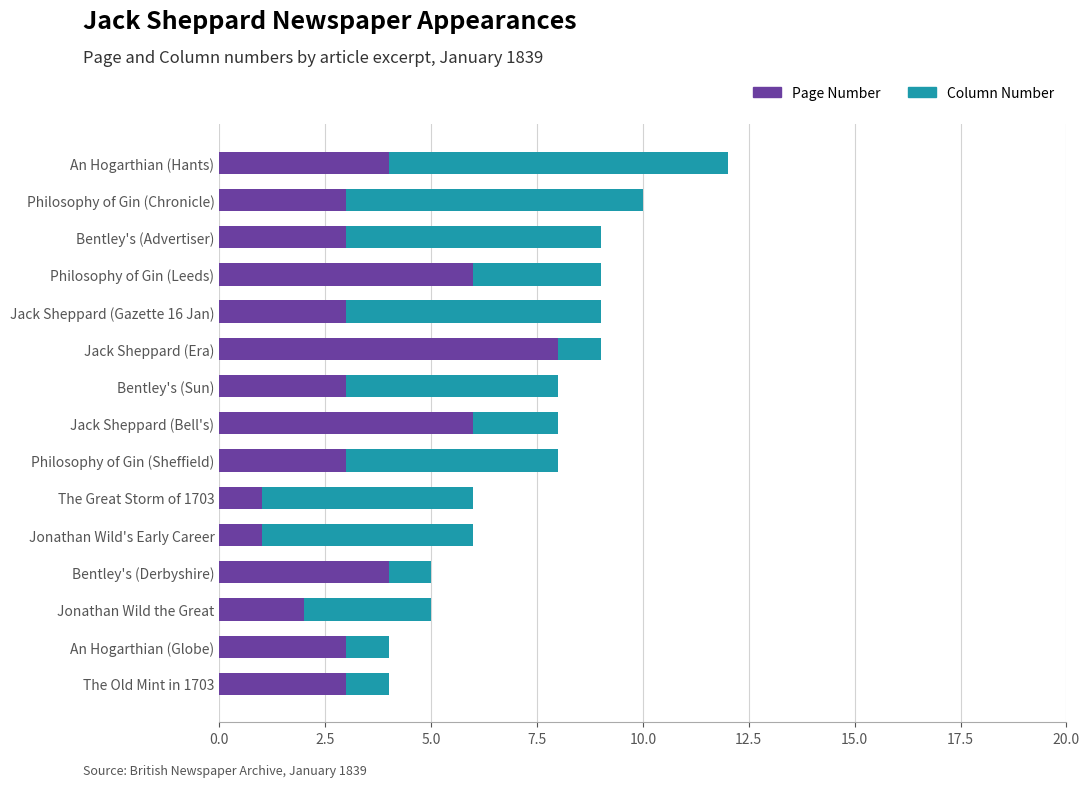

What is the average value of the Page Number series?

4